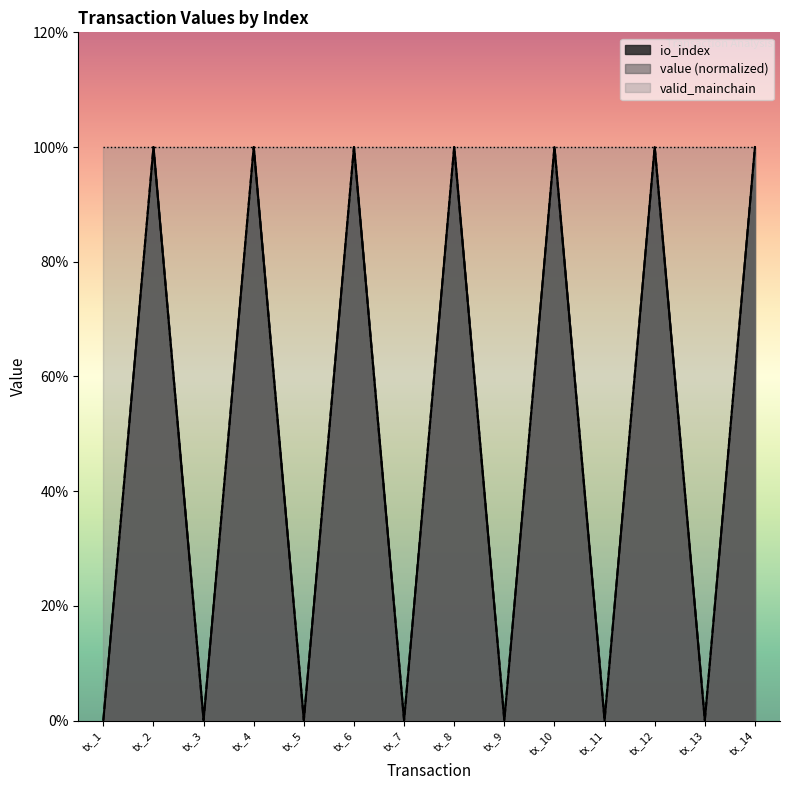

What is the value of the io_index point at the 14th from the left?

1.0